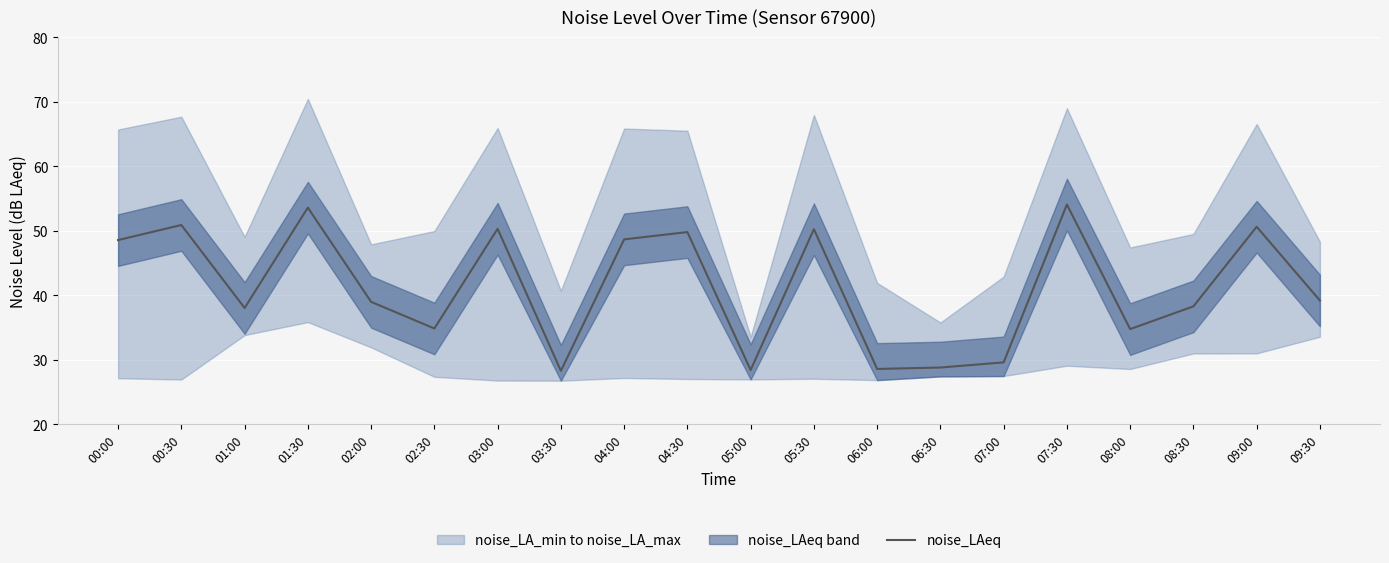

The chart shows a value of 9.8 at 02:30. True or false?

False